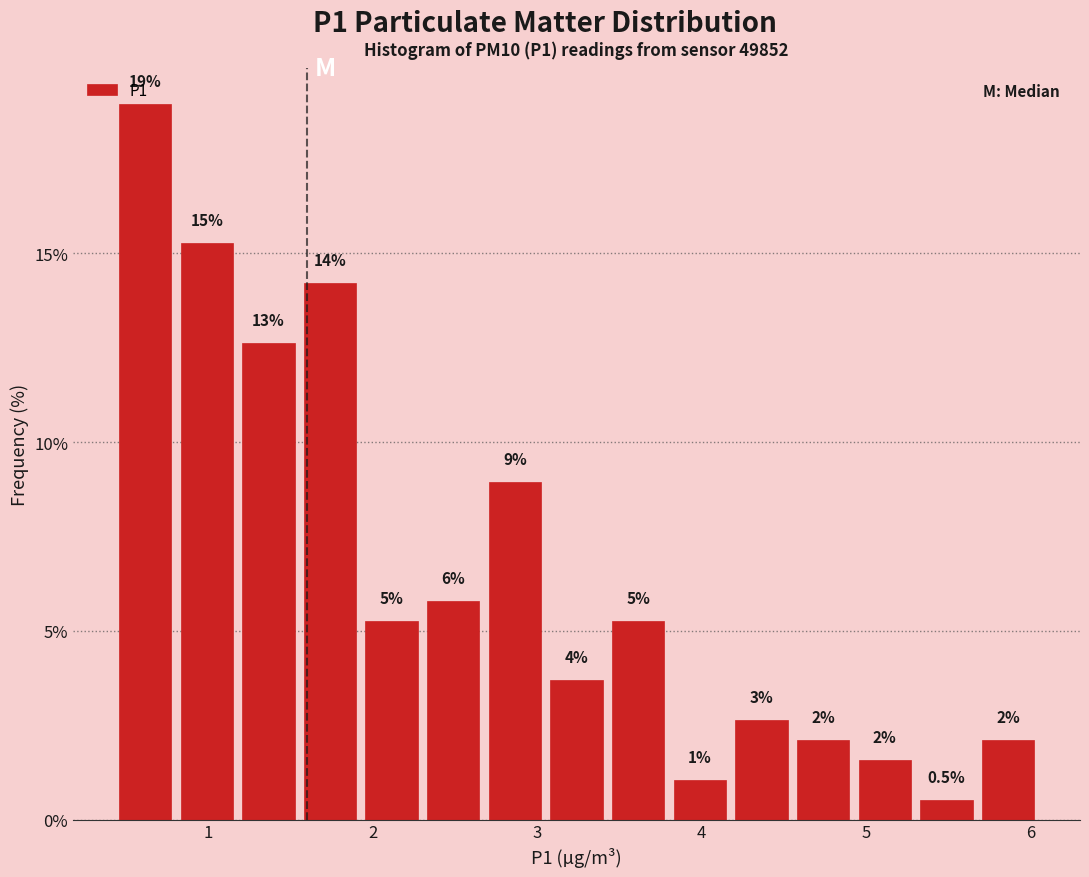

Around what value on the x-axis is the tallest bar? Give the approximate position of its centre, as read against the axis.

0.6